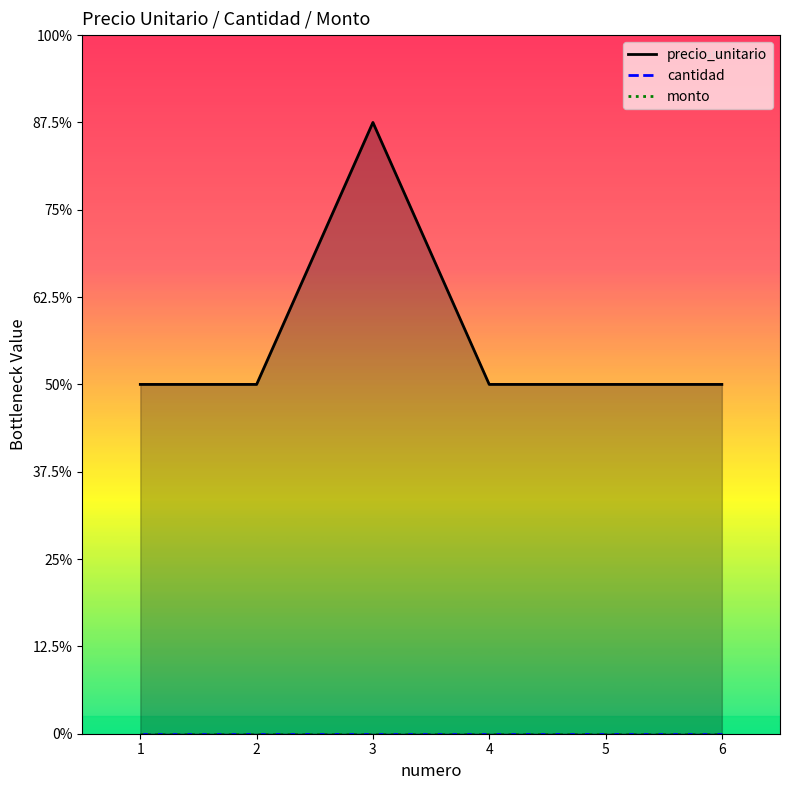

How many lines are shown in the chart?

3